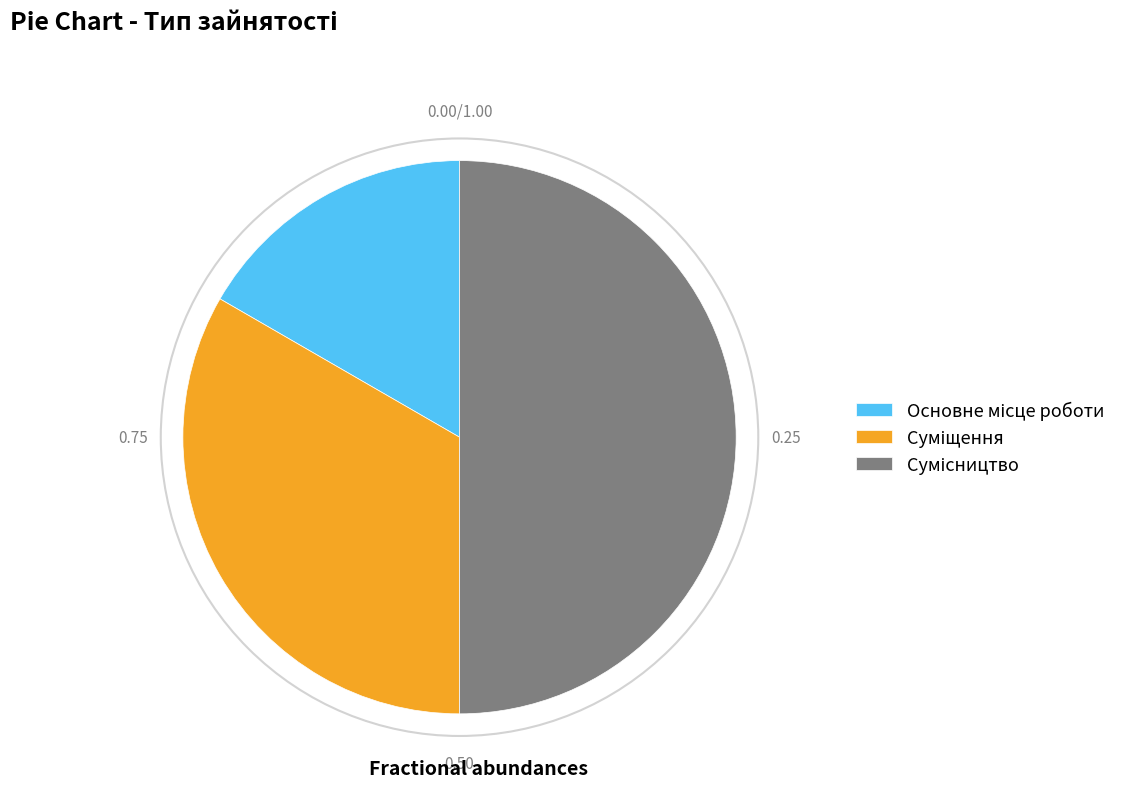

To the nearest percent, what percentage of the pie is Основне місце роботи?

17%